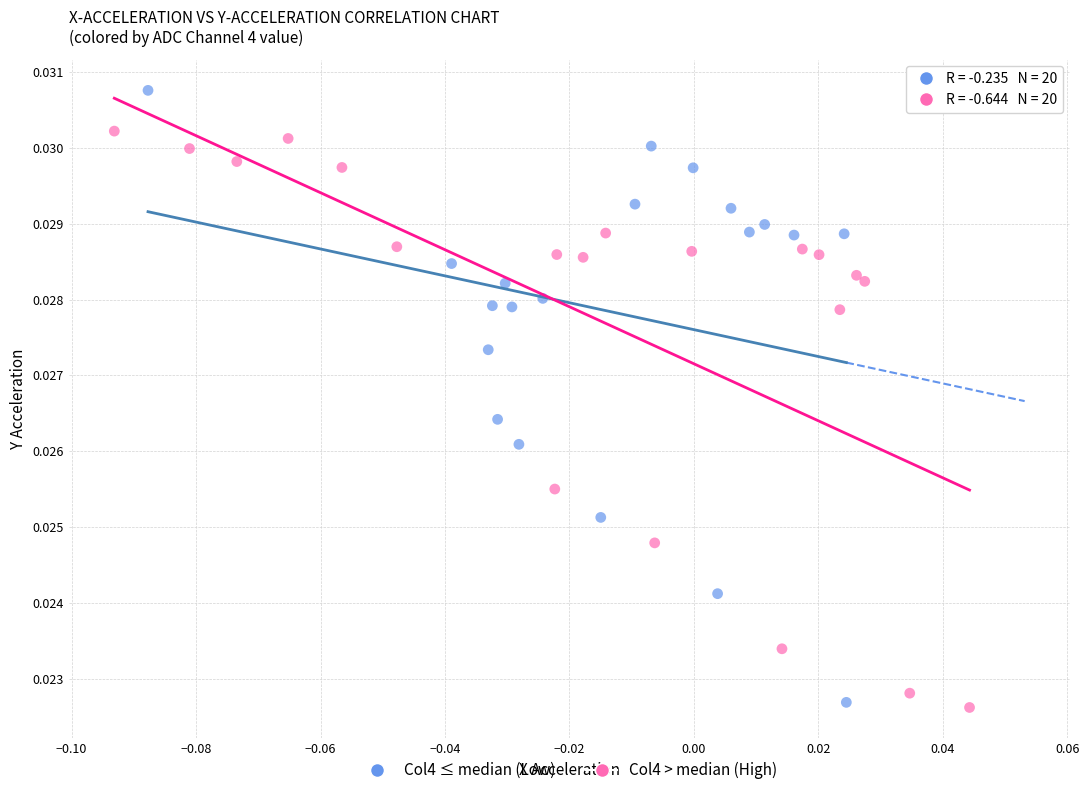

Which series has the widest spread of Y values?

Col4 ≤ median (Low)